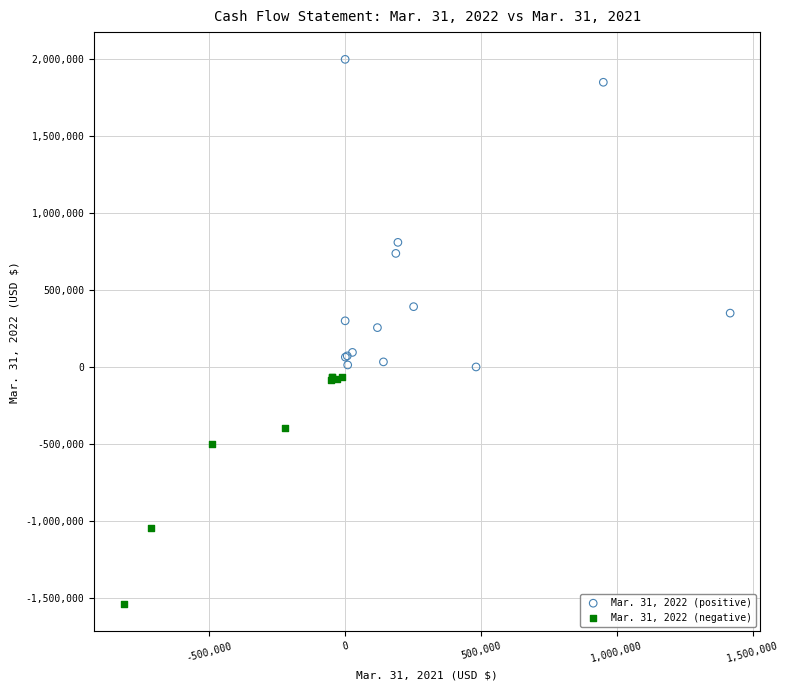

Which series contains the lowest Y value?

Mar. 31, 2022 (negative)